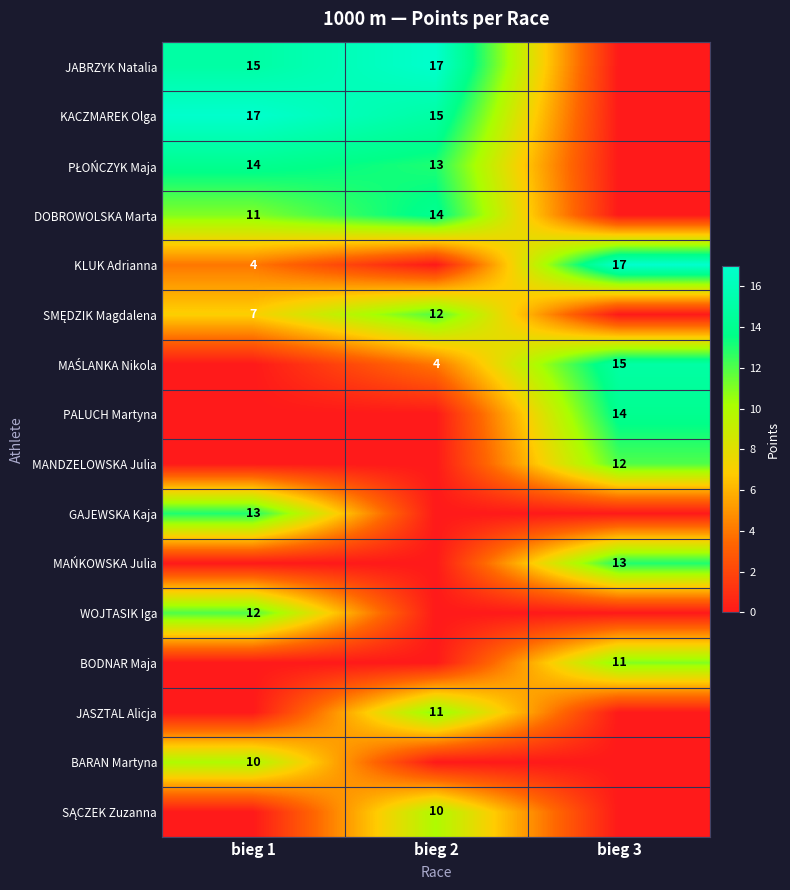

True or false: MAŃKOWSKA Julia has a value of 5 at bieg 3.

False